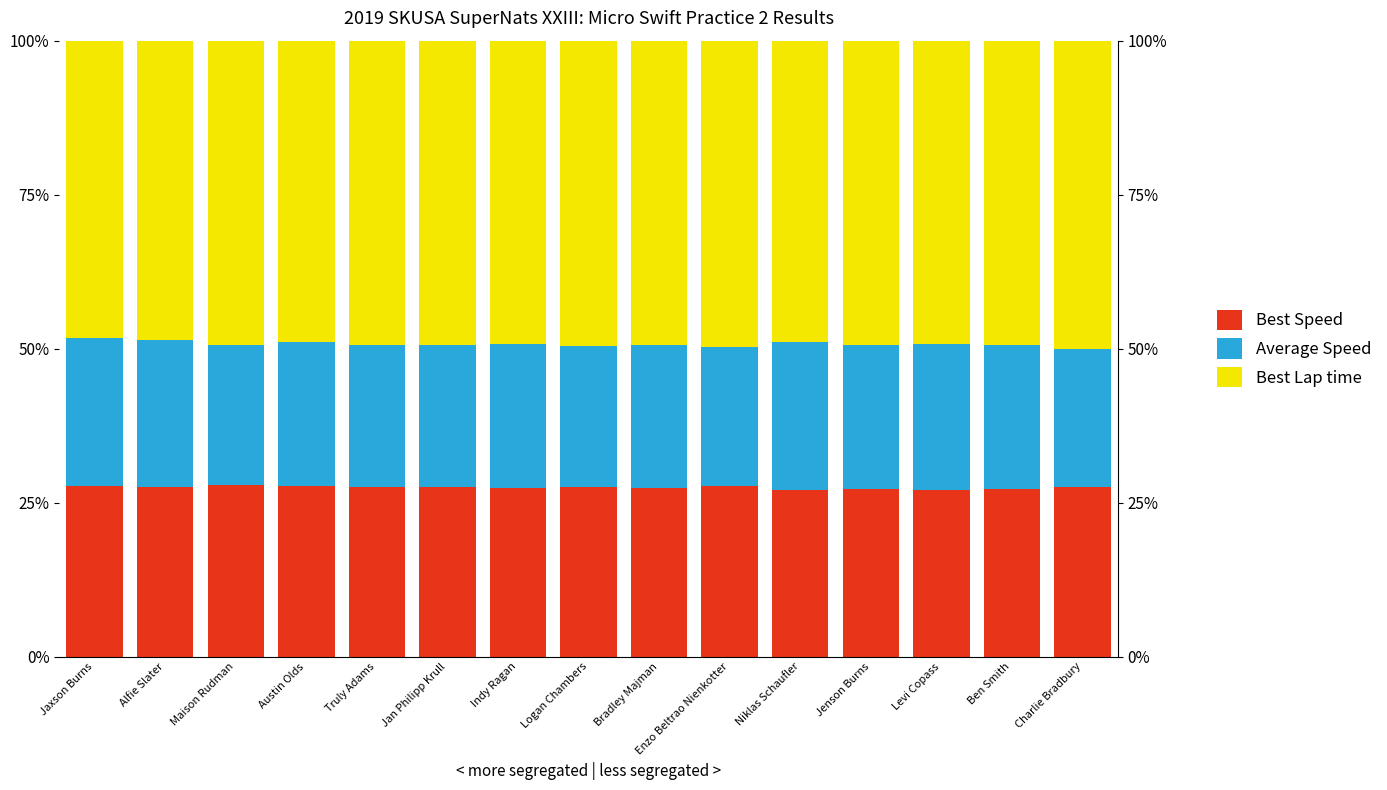

Reading left to right, what are all the values shown in this chart?

Best Speed: Jaxson Burns=27.7	Alfie Slater=27.5	Maison Rudman=27.9	Austin Olds=27.6	Truly Adams=27.6	Jan Philipp Krull=27.5	Indy Ragan=27.4	Logan Chambers=27.6	Bradley Majman=27.4	Enzo Beltrao Nienkotter=27.6	Niklas Schaufler=27.1	Jenson Burns=27.2	Levi Copass=27.1	Ben Smith=27.2	Charlie Bradbury=27.5
Average Speed: Jaxson Burns=23.9	Alfie Slater=23.9	Maison Rudman=22.7	Austin Olds=23.4	Truly Adams=23.0	Jan Philipp Krull=23.0	Indy Ragan=23.4	Logan Chambers=22.9	Bradley Majman=23.2	Enzo Beltrao Nienkotter=22.5	Niklas Schaufler=24.1	Jenson Burns=23.4	Levi Copass=23.7	Ben Smith=23.5	Charlie Bradbury=22.5
Best Lap time: Jaxson Burns=48.3	Alfie Slater=48.6	Maison Rudman=49.4	Austin Olds=48.9	Truly Adams=49.4	Jan Philipp Krull=49.4	Indy Ragan=49.2	Logan Chambers=49.5	Bradley Majman=49.3	Enzo Beltrao Nienkotter=49.8	Niklas Schaufler=48.8	Jenson Burns=49.3	Levi Copass=49.2	Ben Smith=49.4	Charlie Bradbury=50.1